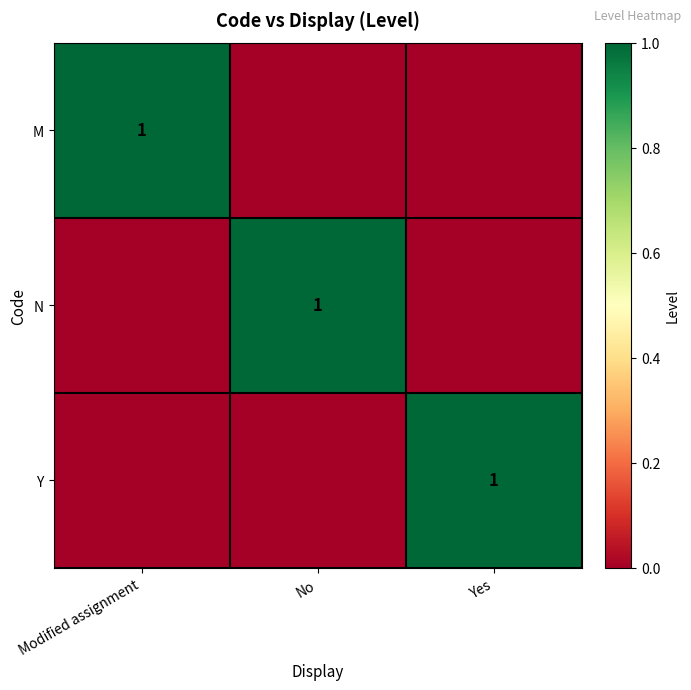

What is the total value across all series at Modified assignment?

1